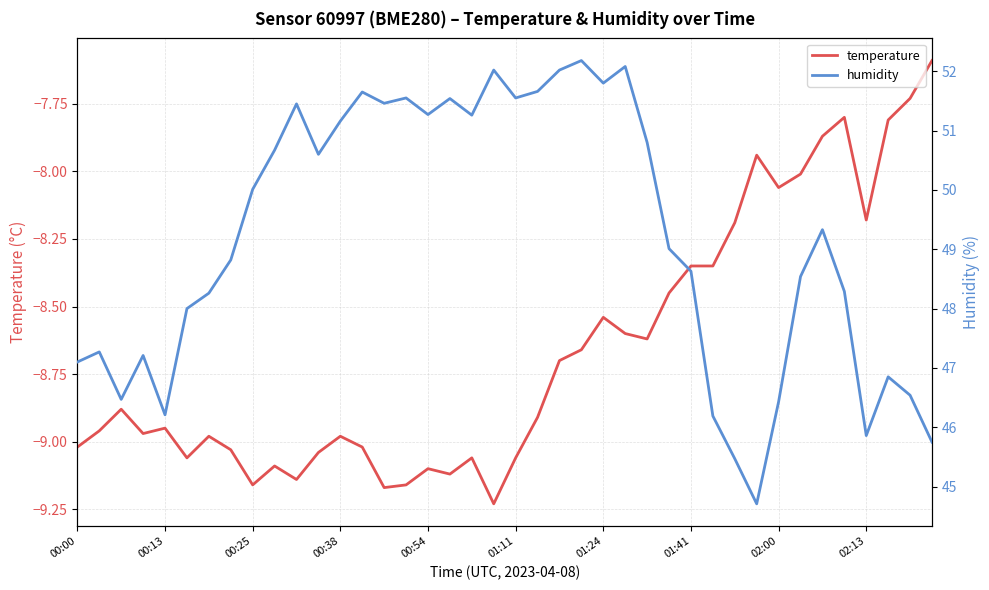

True or false: humidity has more than 0 interior local peaks.

True